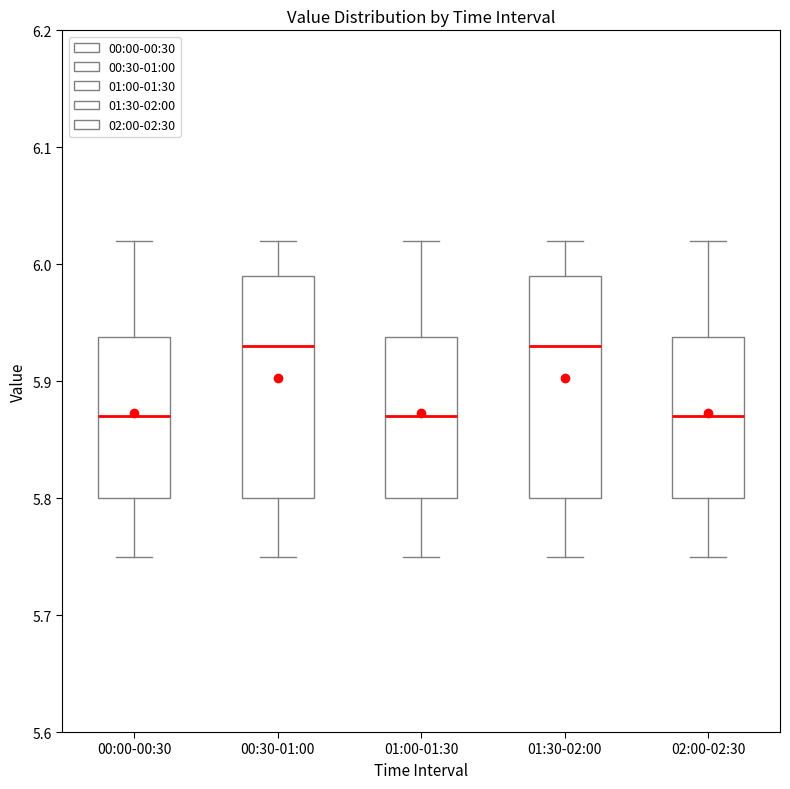

Where does the upper whisker of the box for 02:00-02:30 end on the y-axis? The values are not printed on the chart, so give them approximately, as read against the axis.

6.02